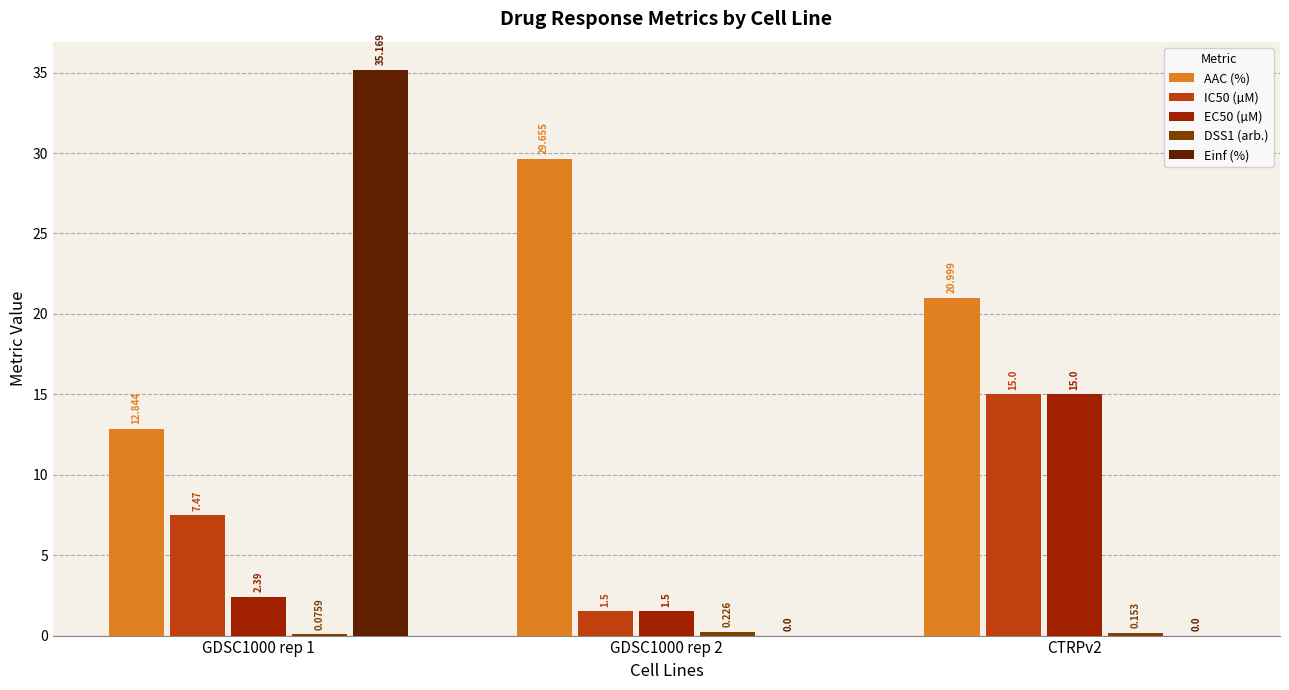

What is the total value across all series at CTRPv2?

51.2